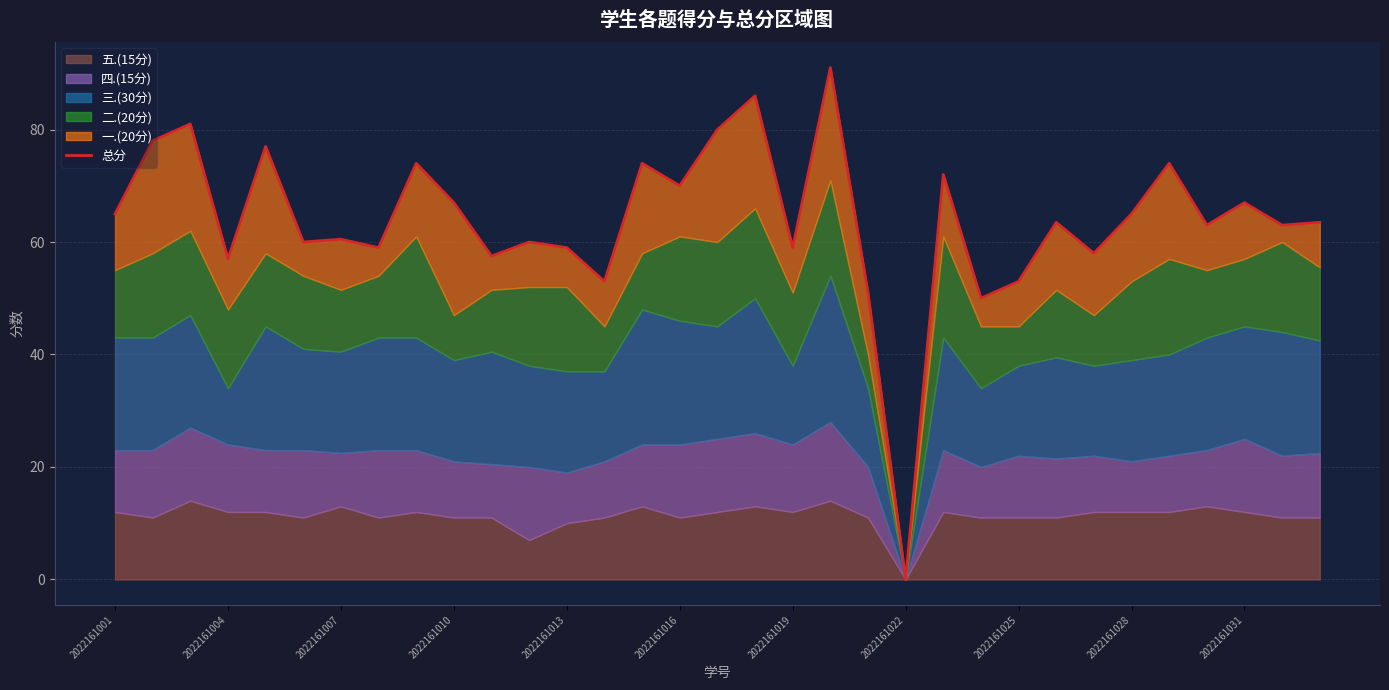

How many lines are shown in the chart?

1